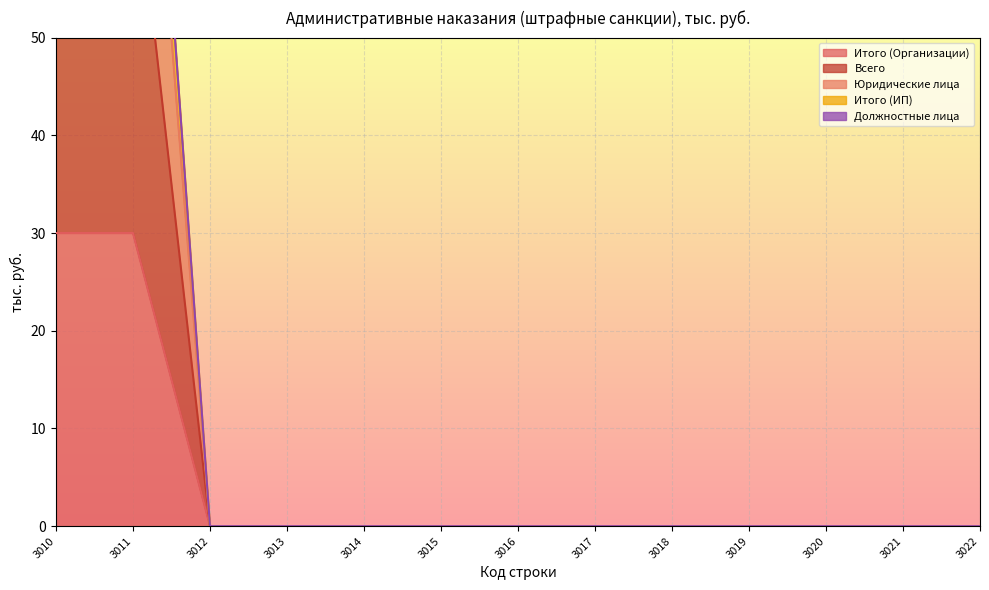

At which label does Юридические лица reach its minimum?

3012